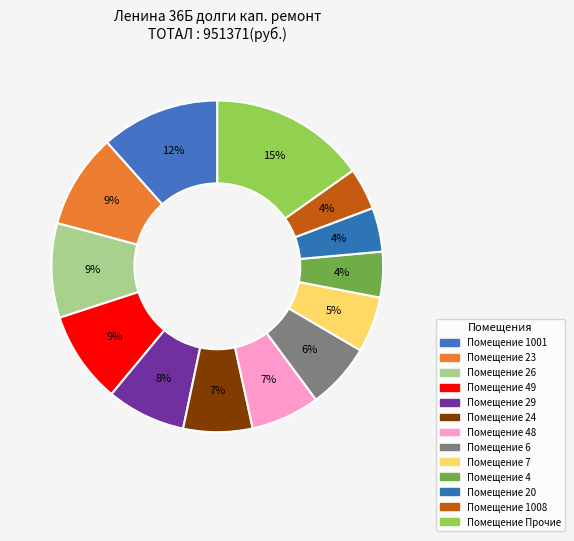

To the nearest percent, what is the difference between the largest and smallest slice percentages?

11%